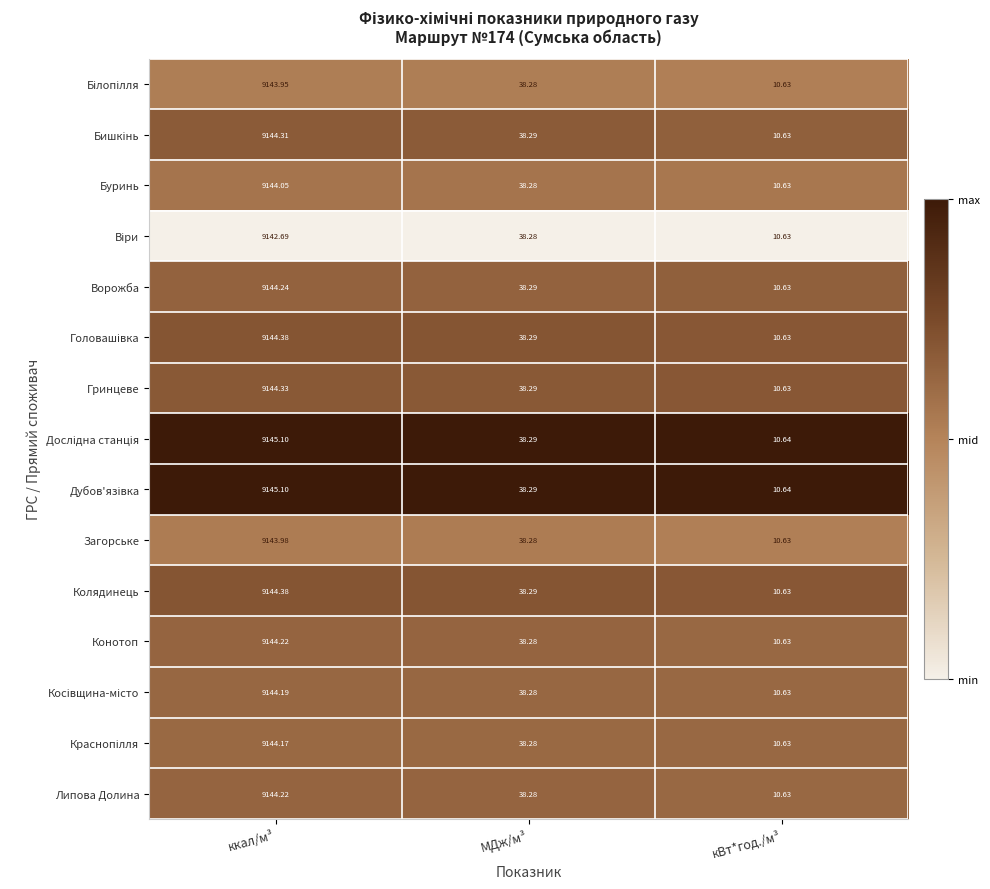

Where does the Гринцеве series first go above 38?

ккал/м³